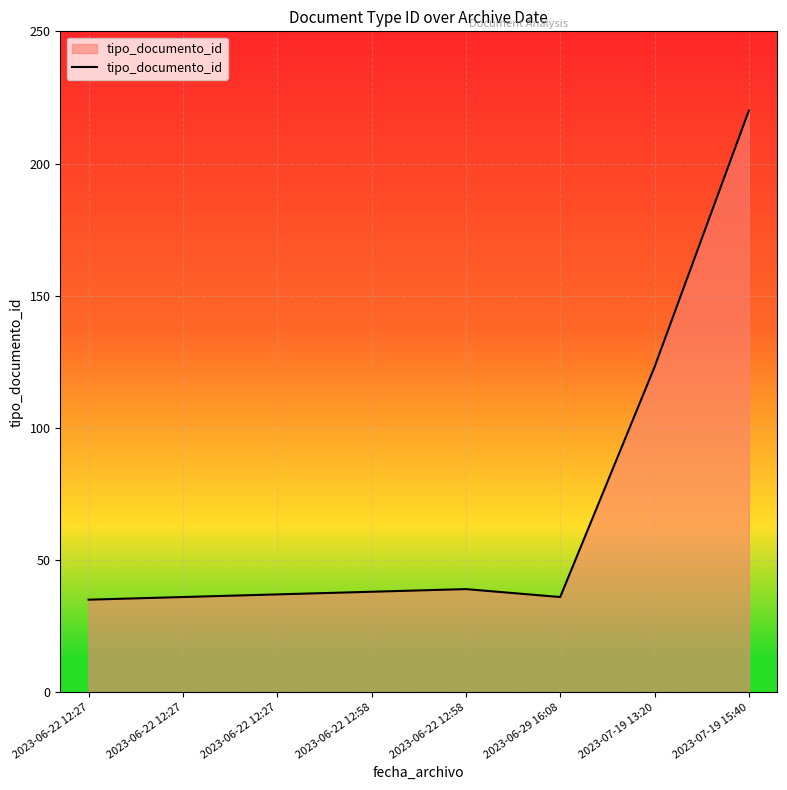

Count the number of categories in the chart.

8